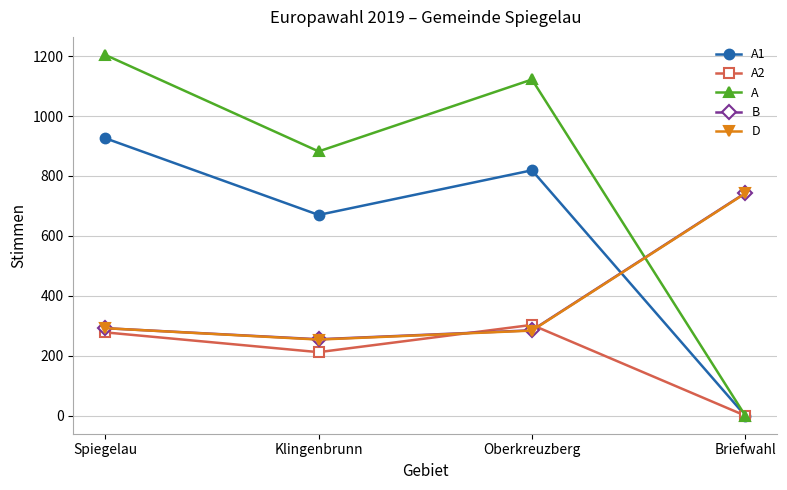

Between Oberkreuzberg and Briefwahl, which series saw the biggest shift?

A